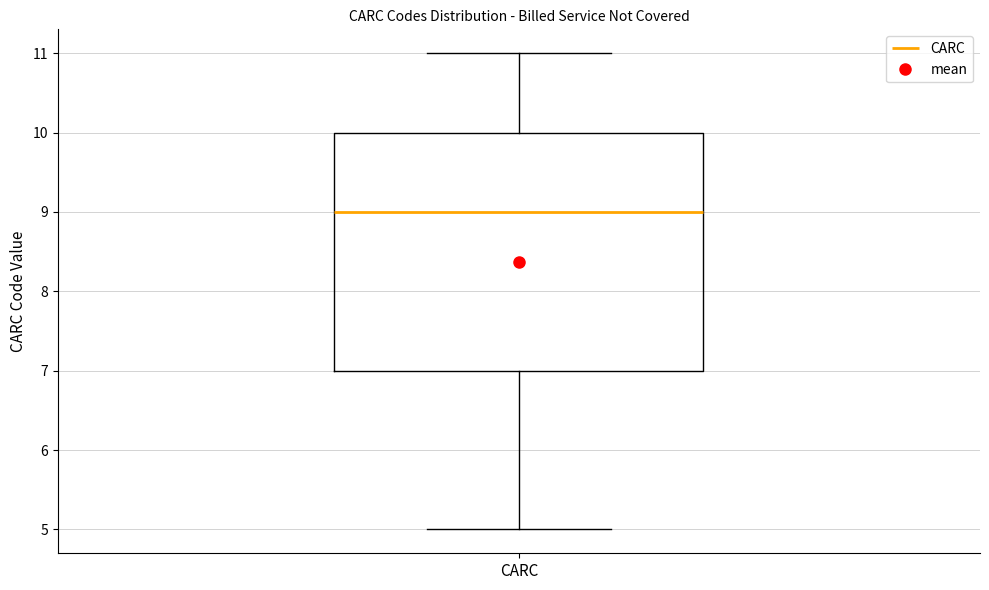

Transcribe this box plot: give where the median line is, the range the box spans, and where the two whiskers end, as read against the y-axis. The values are not printed on the chart, so give them approximately, as read against the axis.

median 9, box 7 to 10, whiskers 5 to 11